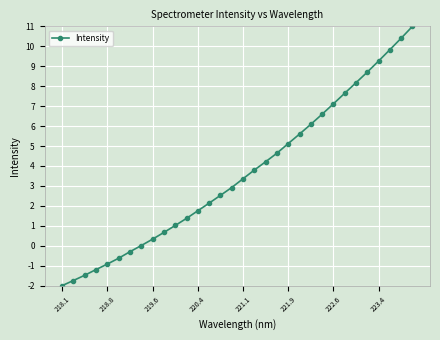

What is the maximum value shown in the chart?

11.0